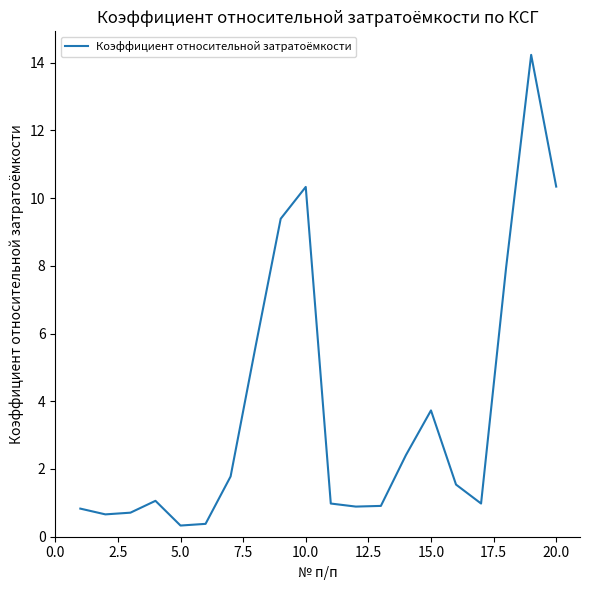

What is the greatest value displayed?

14.2